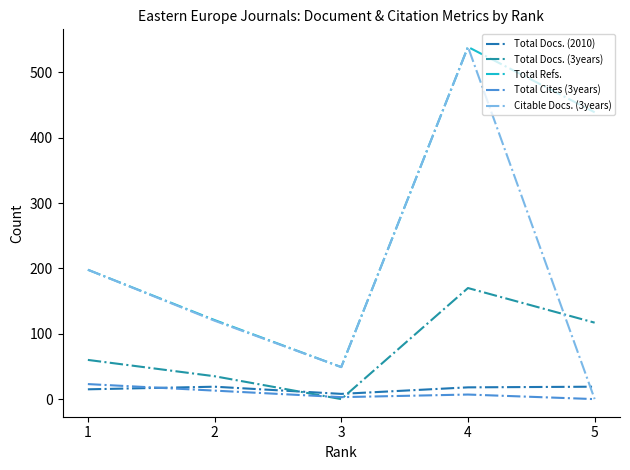

Where is Total Cites (3years) nearest to the value 11?

2